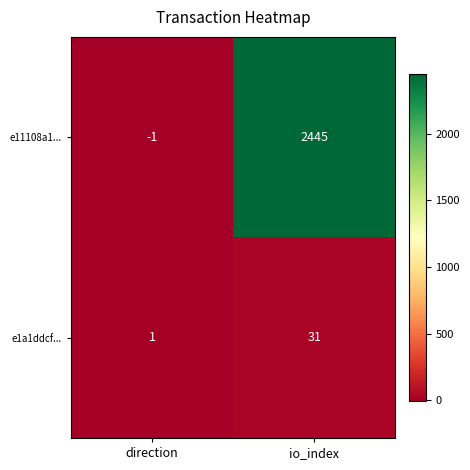

Reading left to right, list all the values displayed in this chart.

e11108a1...: direction=-1	io_index=2445
e1a1ddcf...: direction=1	io_index=31